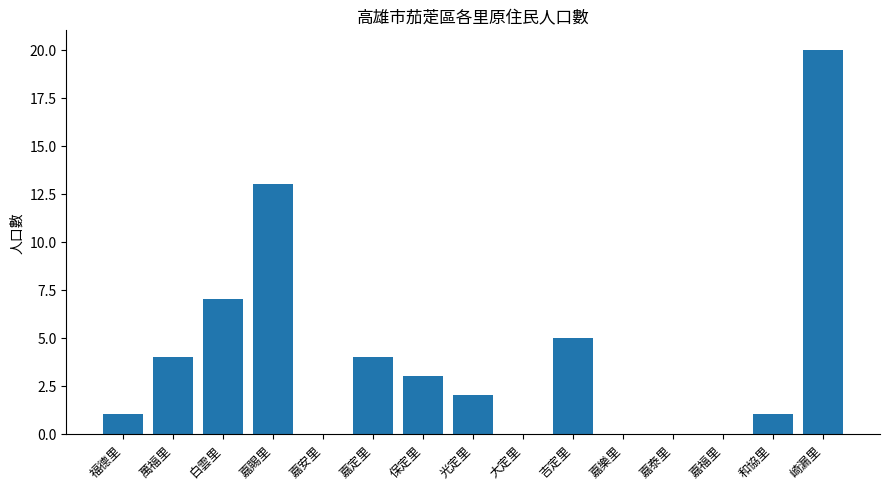

What is the change in value from 大定里 to 吉定里?

+5